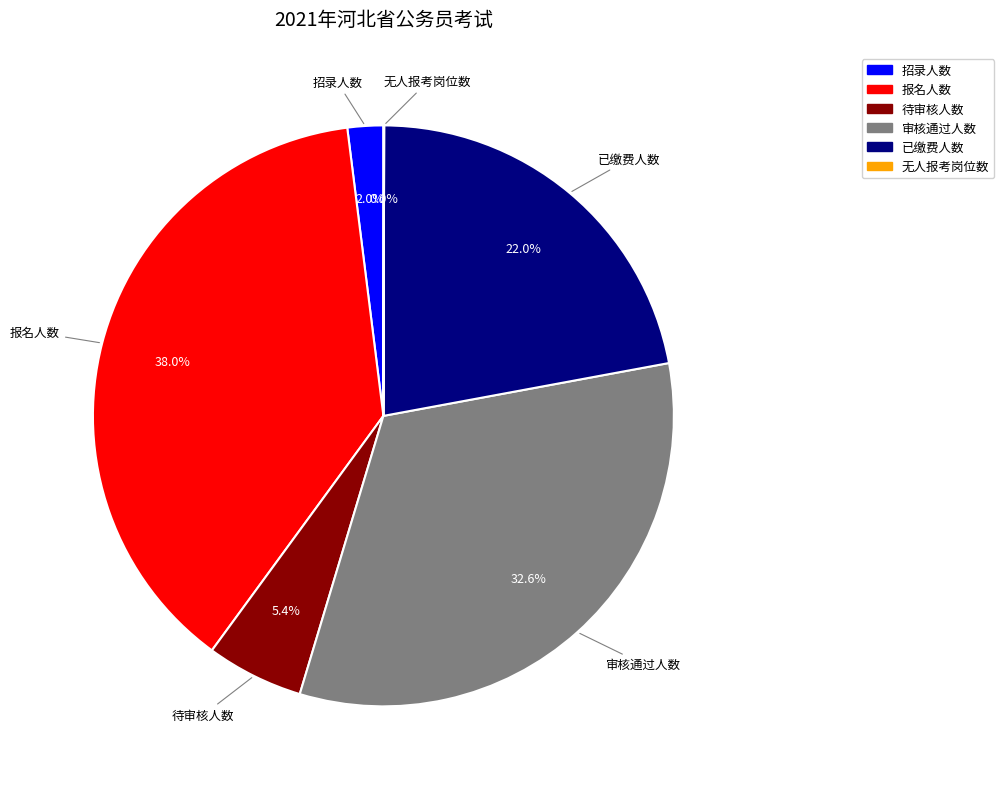

Do 招录人数 and 审核通过人数 together represent more than half of the pie?

No